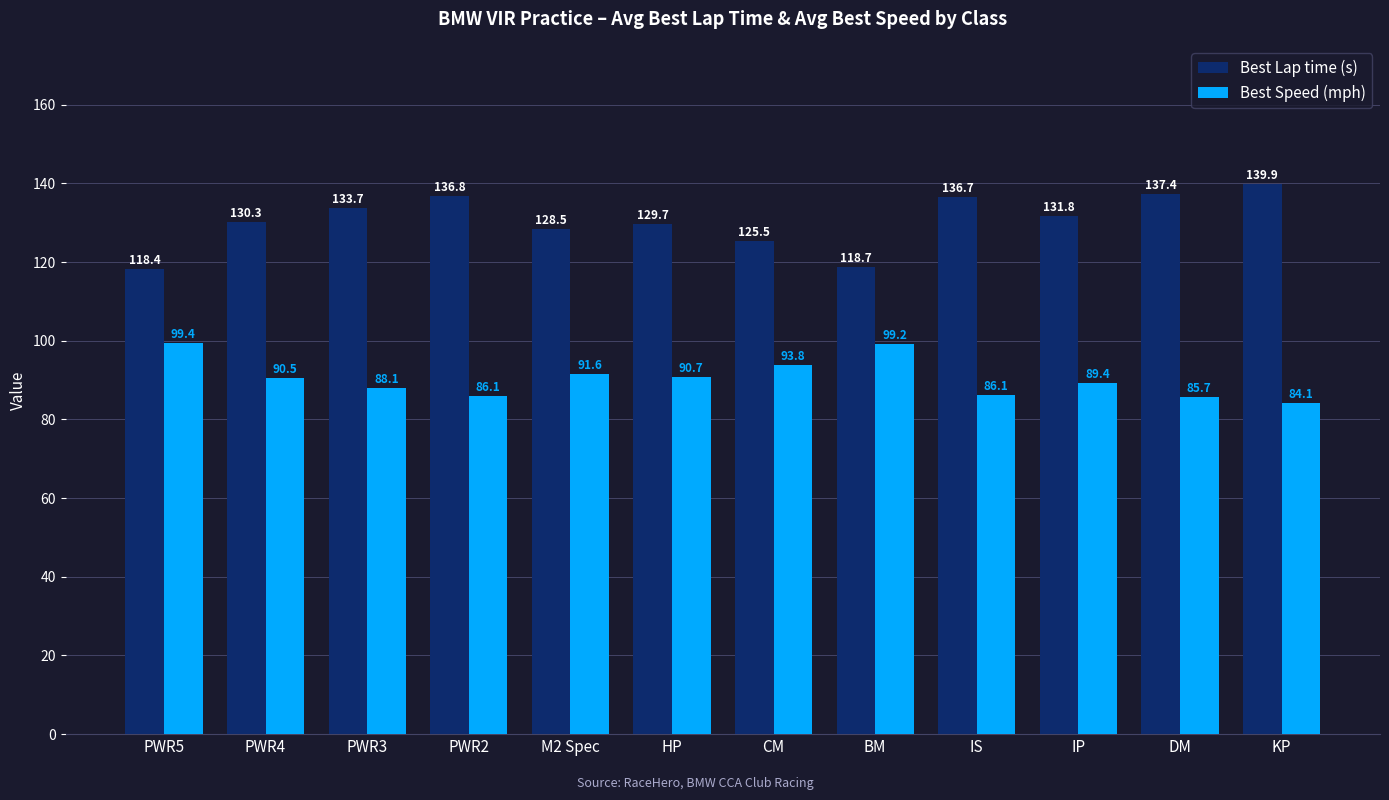

Are the bars horizontal?

No